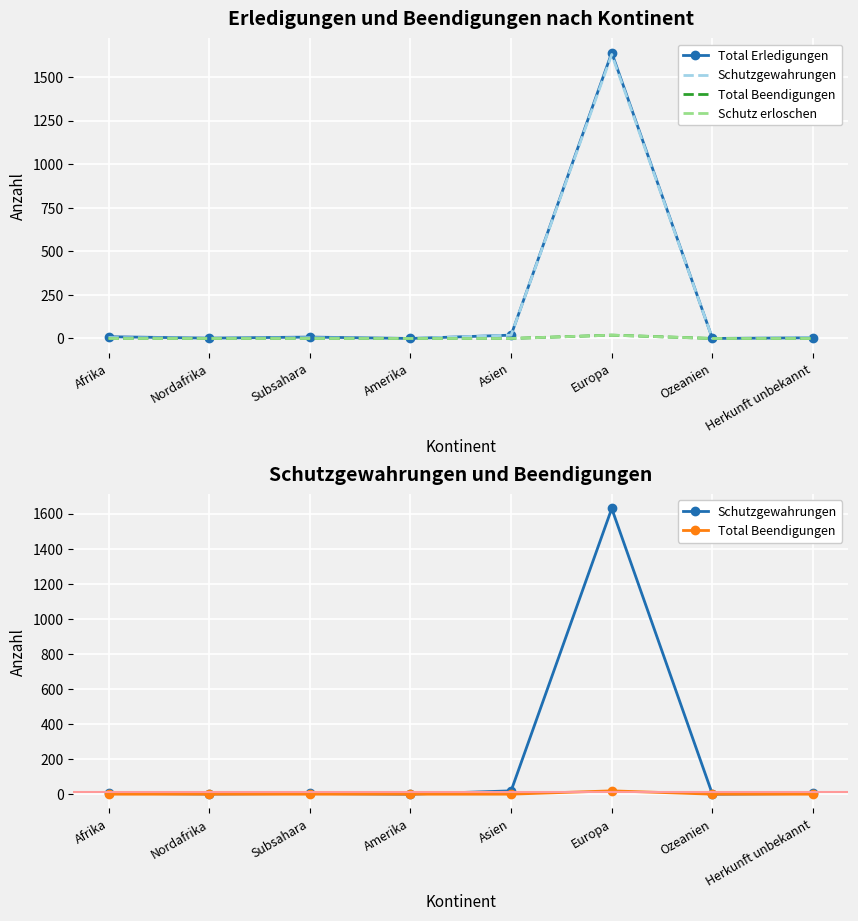

Rank the series at Nordafrika from highest to lowest value.

Total Erledigungen, Schutzgewahrungen, Total Beendigungen, Schutz erloschen